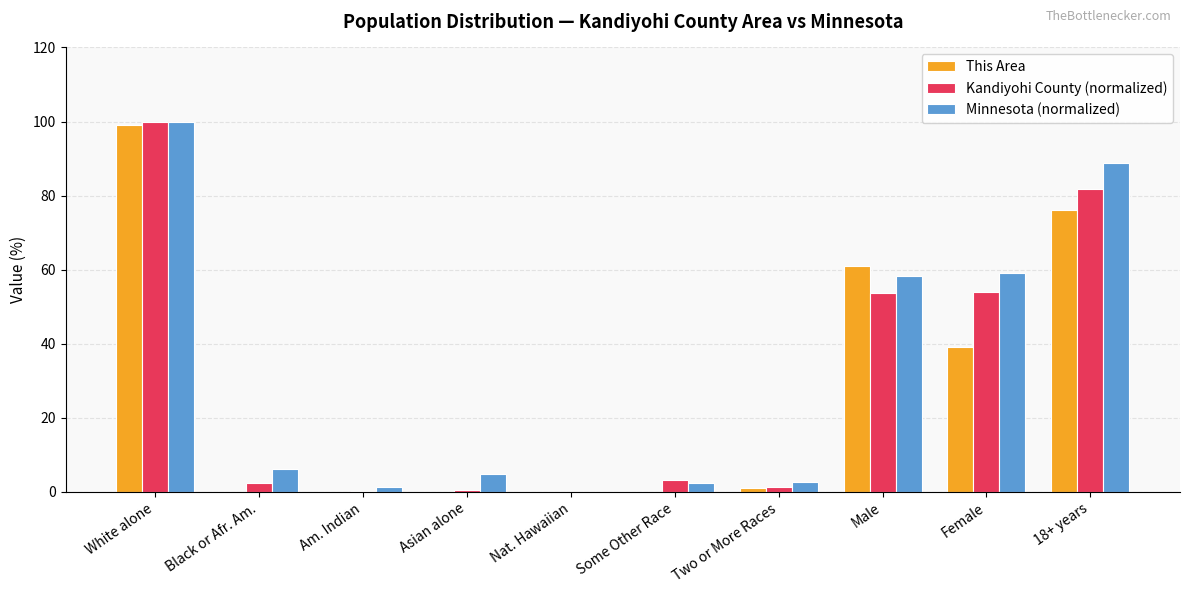

Is the value of This Area at 18+ years greater than the value of Minnesota (normalized) at Nat. Hawaiian?

Yes